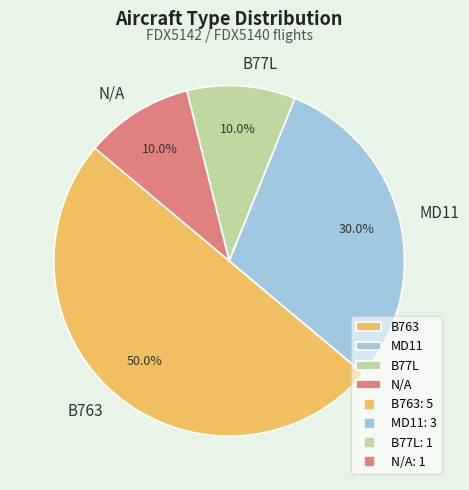

Approximately how many times larger is the value at N/A compared to B77L?

1.0